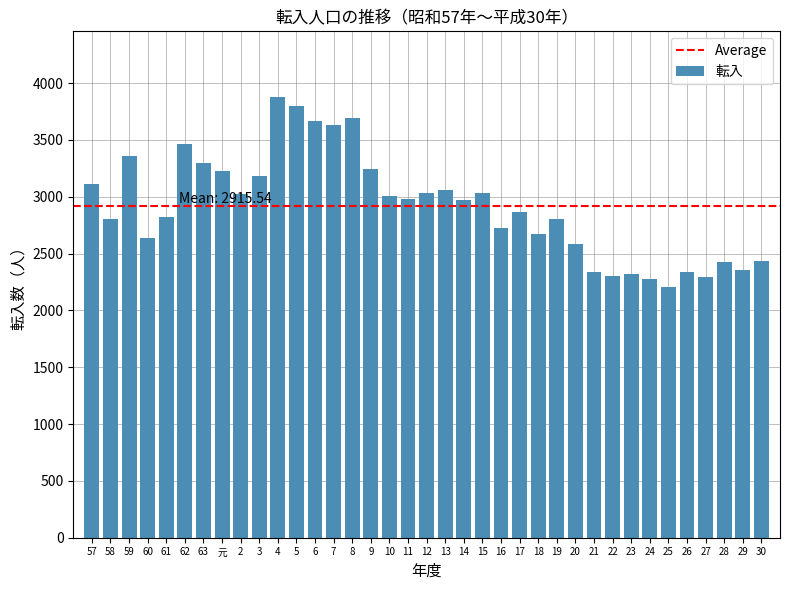

What is the greatest value displayed?

3875